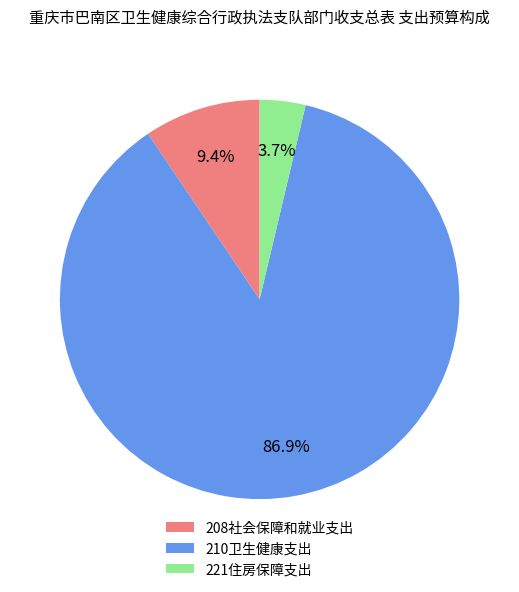

Rank the categories by value from highest to lowest.

210卫生健康支出, 208社会保障和就业支出, 221住房保障支出